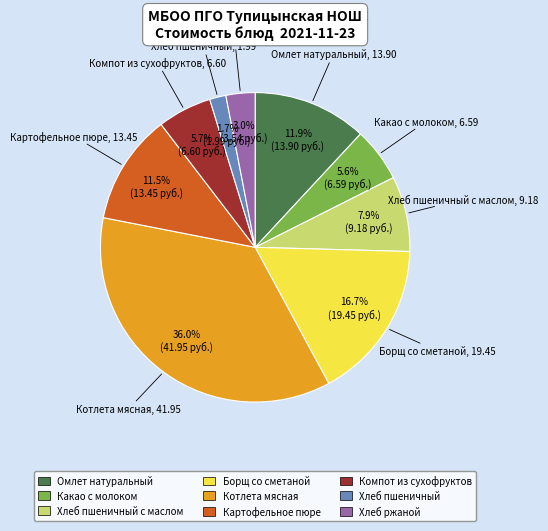

Does any single category account for the majority?

No